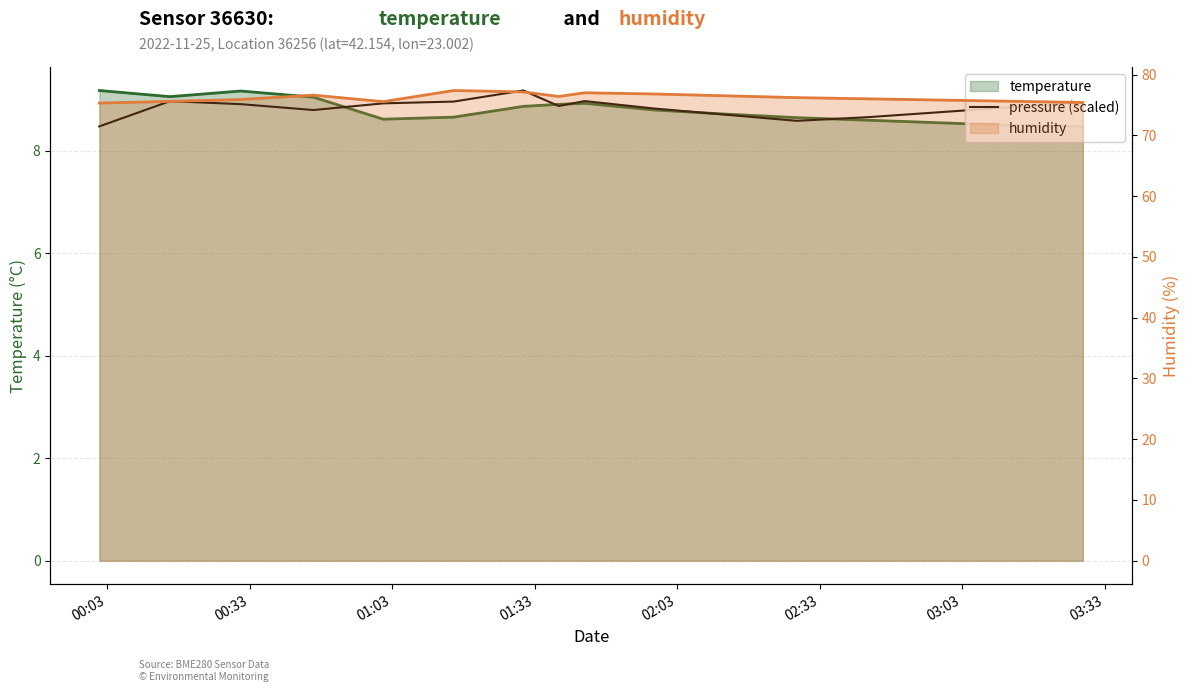

Is it true that the value at 8 is 4.6?

False